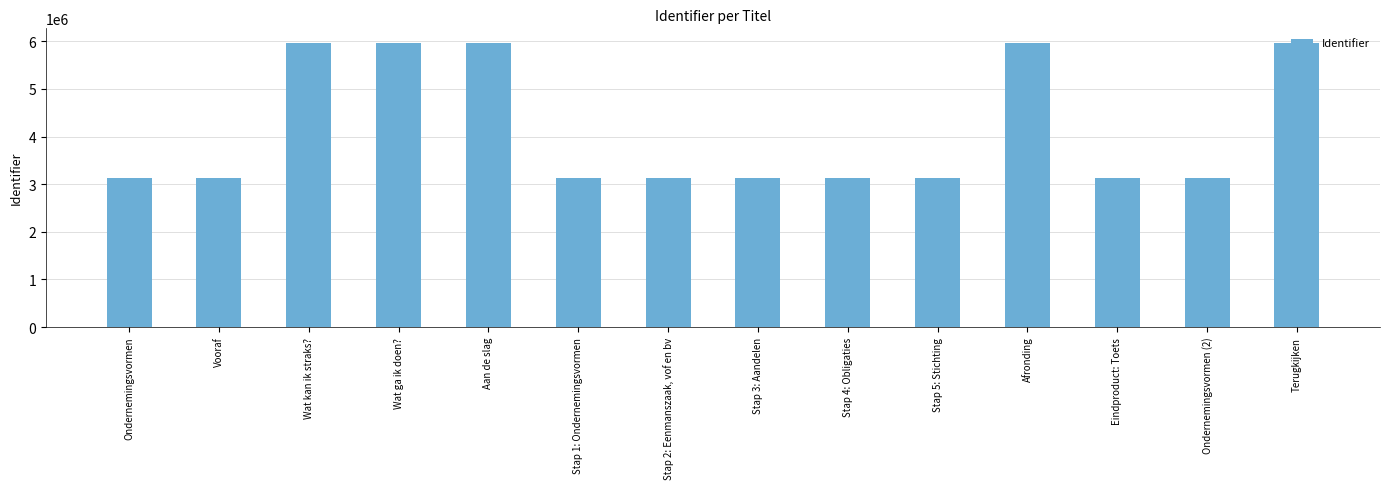

What is the change in value from Wat kan ik straks? to Ondernemingsvormen (2)?

-2847475